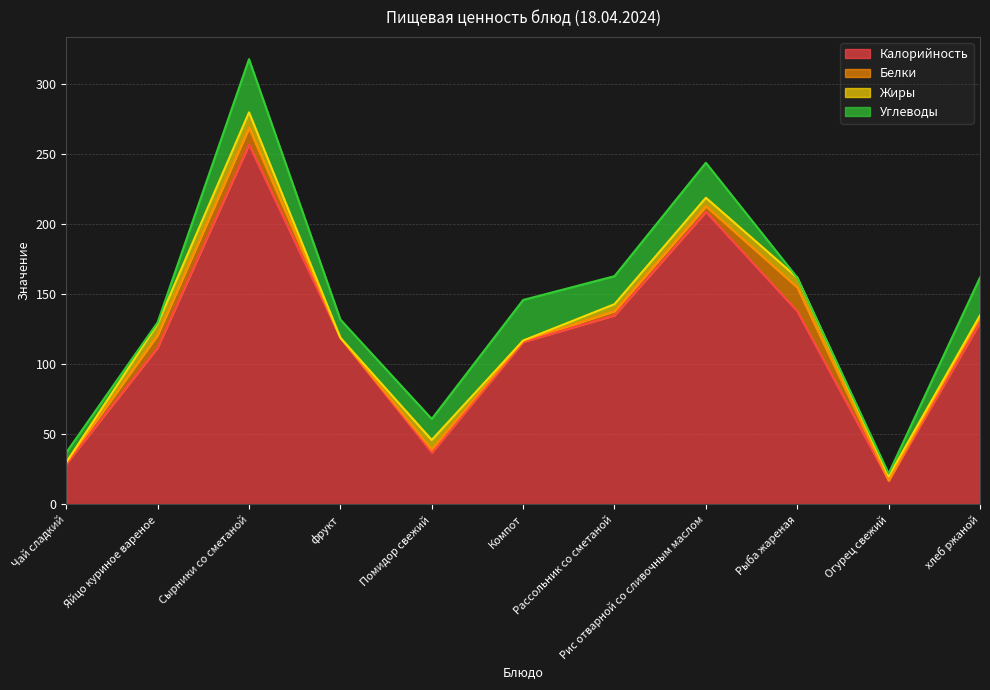

List the labels in order of Углеводы value, smallest first.

Рыба жареная, Яйцо куриное вареное, Огурец свежий, Чай сладкий, фрукт, Помидор свежий, Рассольник со сметаной, Рис отварной со сливочным маслом, хлеб ржаной, Компот, Сырники со сметаной